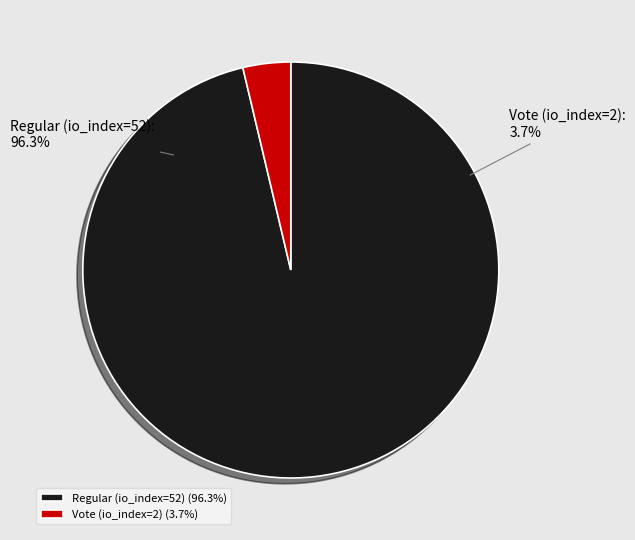

Which category has the smallest portion of the pie?

Vote (io_index=2)